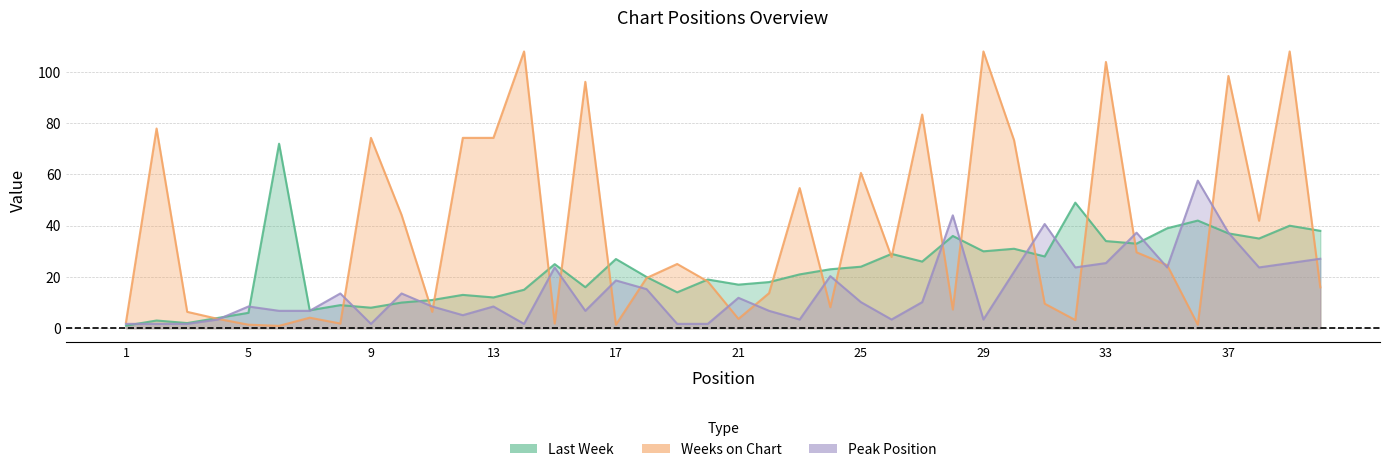

What are all the series names shown in the legend?

Last Week, Weeks on Chart, Peak Position